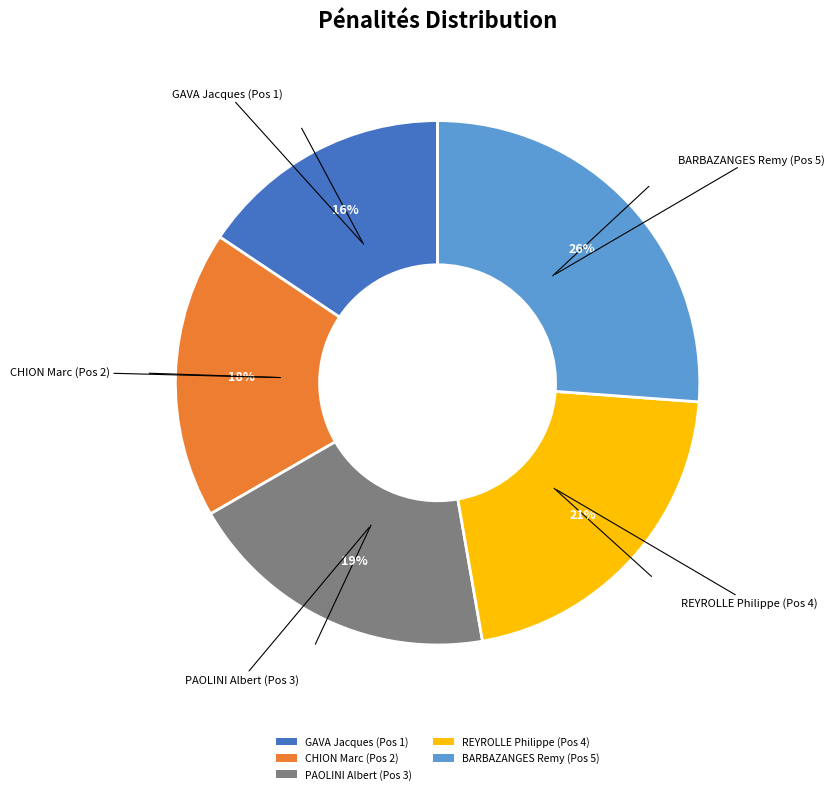

How many segments does this pie chart have?

5